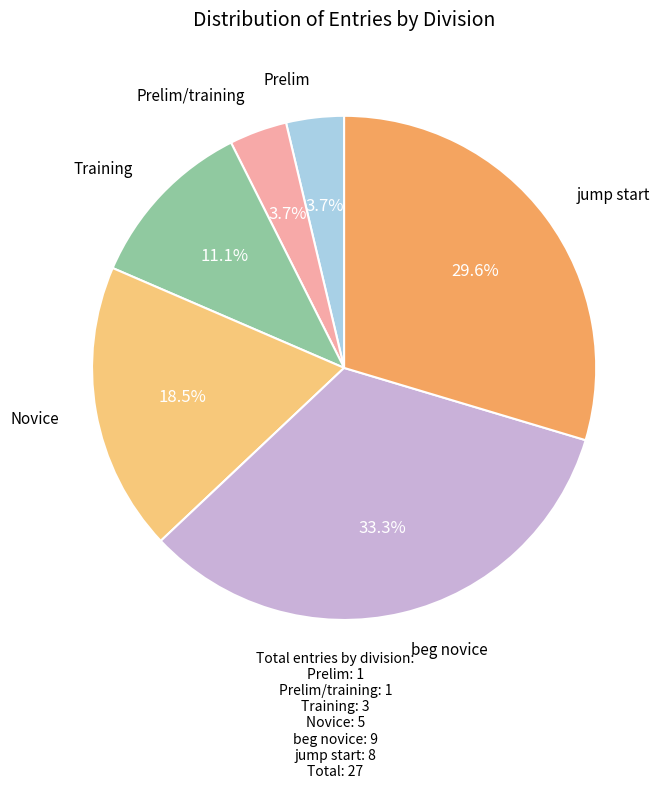

Is there any slice that represents more than half of the pie?

No